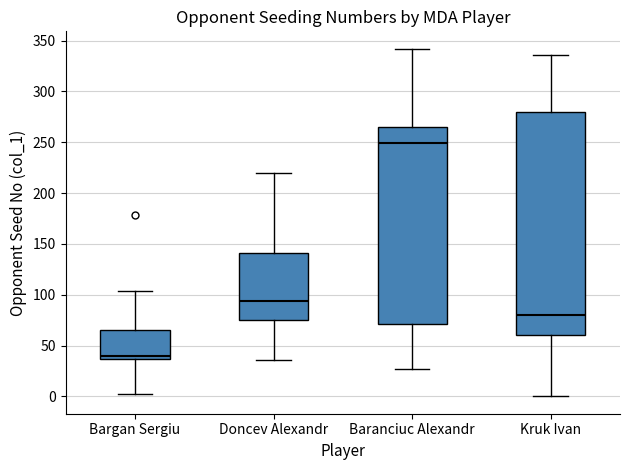

Reading left to right, transcribe this box plot: for each box, give where its median line is, the range the box spans, and where its two whiskers end, as read against the y-axis. The values are not printed on the chart, so give them approximately, as read against the axis.

Bargan Sergiu: median 40, box 35 to 65, whiskers 0 to 105
Doncev Alexandr: median 95, box 75 to 140, whiskers 35 to 220
Baranciuc Alexandr: median 250, box 70 to 265, whiskers 25 to 340
Kruk Ivan: median 80, box 60 to 280, whiskers 0 to 335